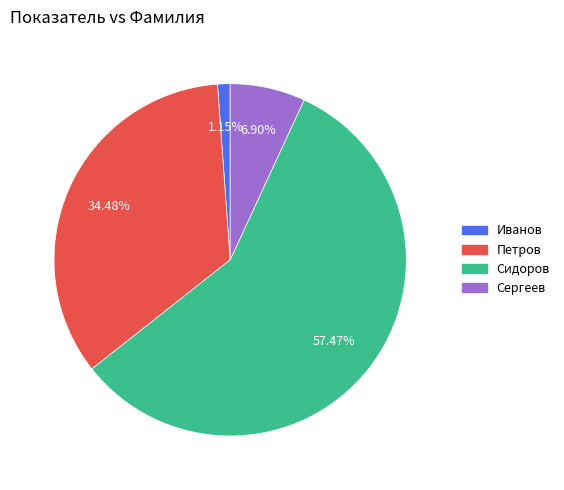

What is the ratio of the value at Сидоров to the value at Иванов?

50.0